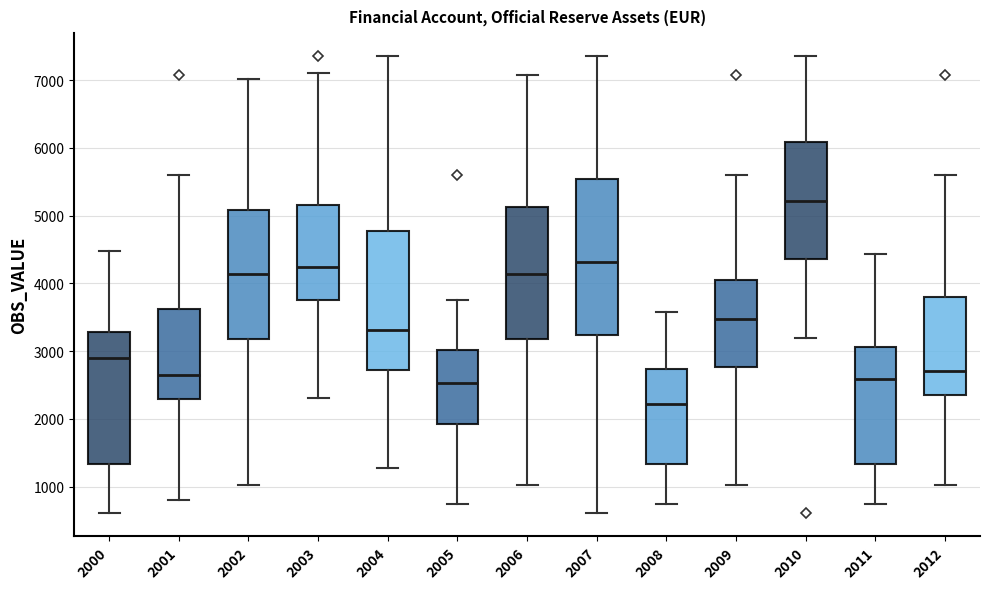

Where does the lower whisker of the box at x = 2008 end on the y-axis? The values are not printed on the chart, so give them approximately, as read against the axis.

700